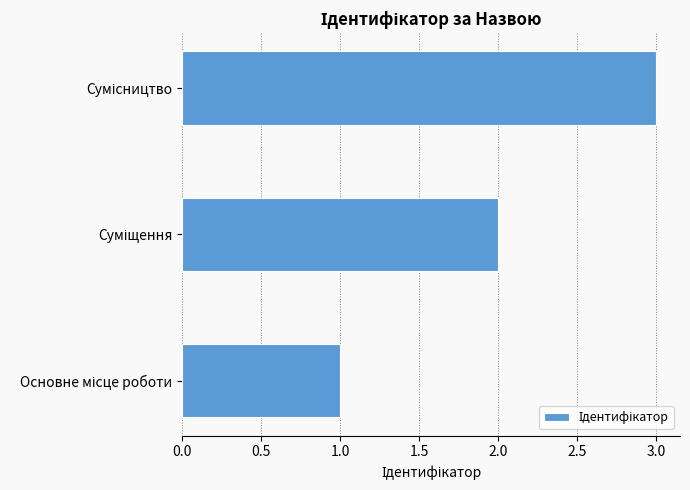

What is the greatest value displayed?

3